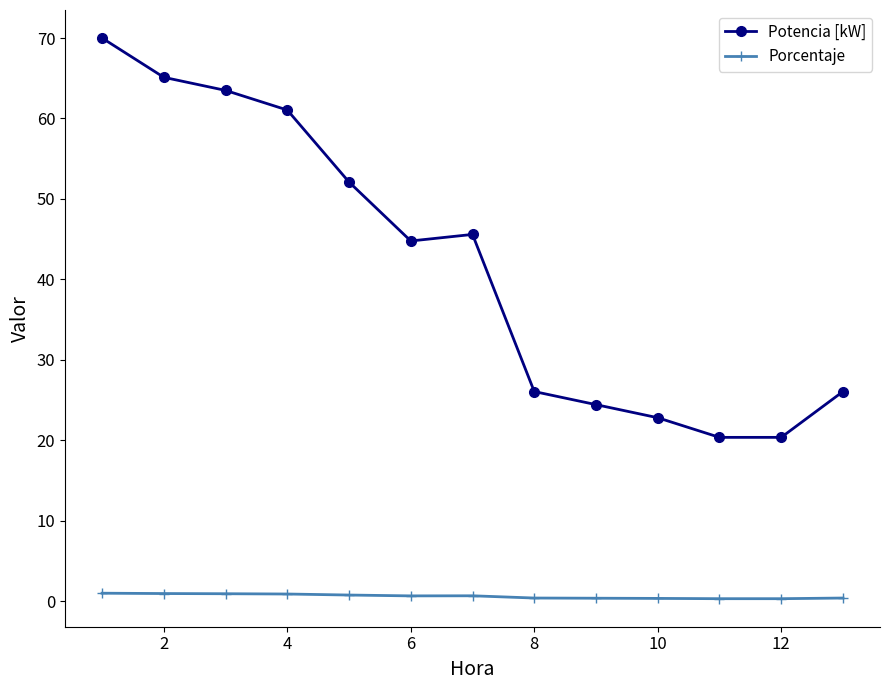

List the series in order of their overall mean, lowest first.

Porcentaje, Potencia [kW]